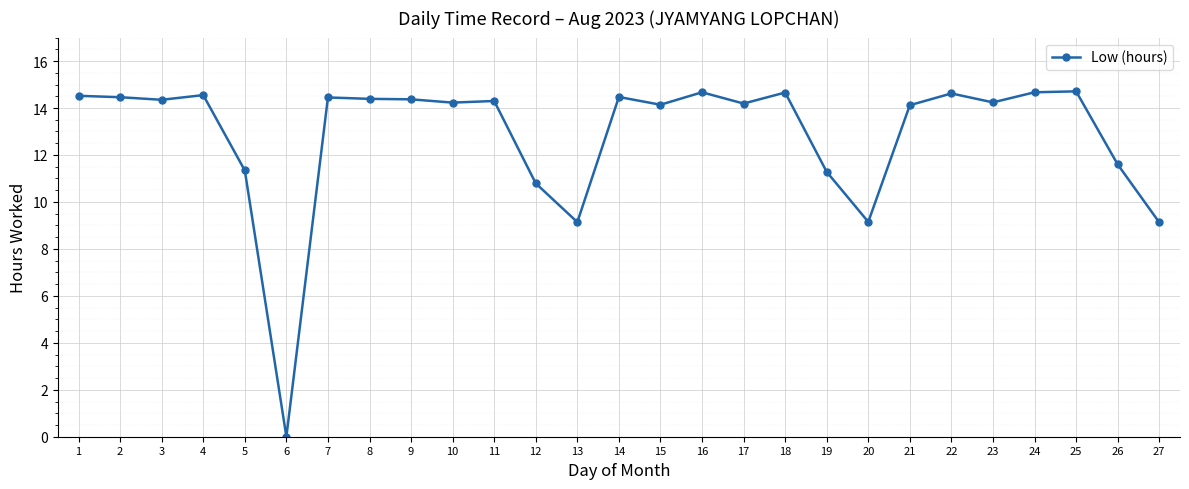

What is the sum of all values?

346.5